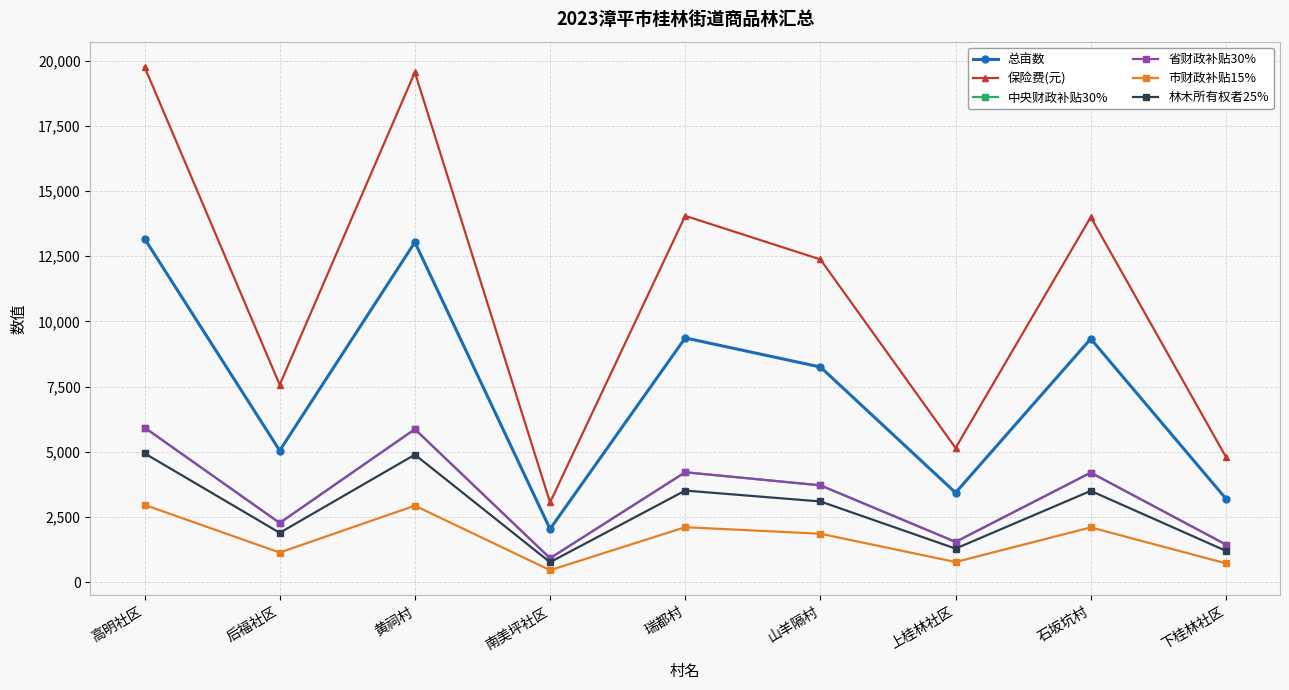

True or false: 中央财政补贴30% and 市财政补贴15% cross at least once.

False